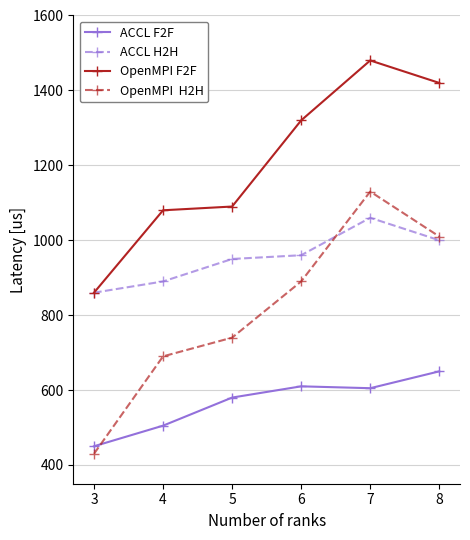

At which category is the sum across all series the highest?

7